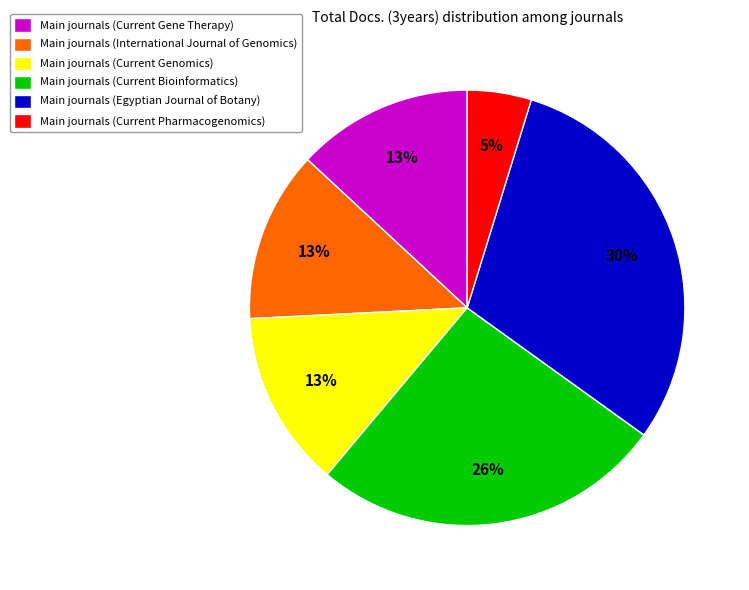

Which slice is the largest?

Main journals (Egyptian Journal of Botany)